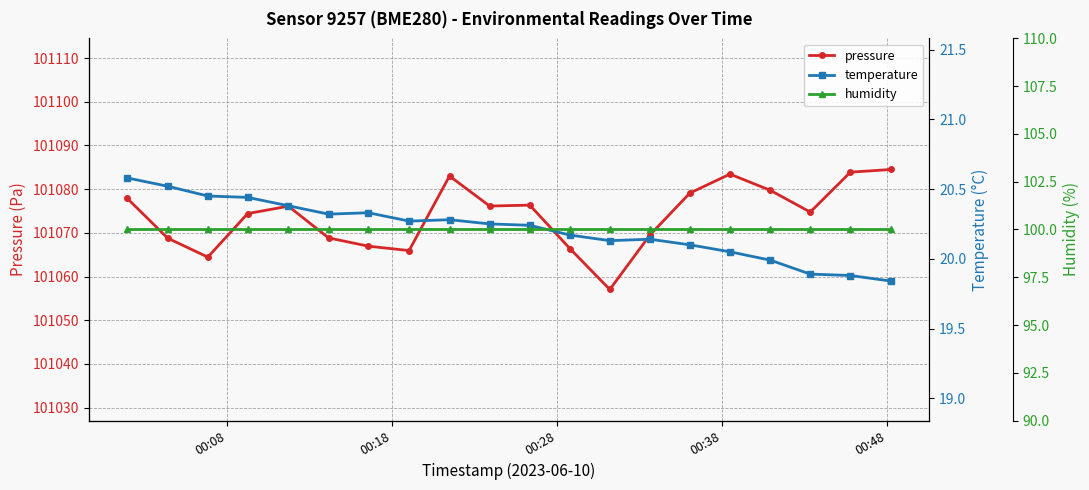

What is the lowest value of the pressure series?

101057.0